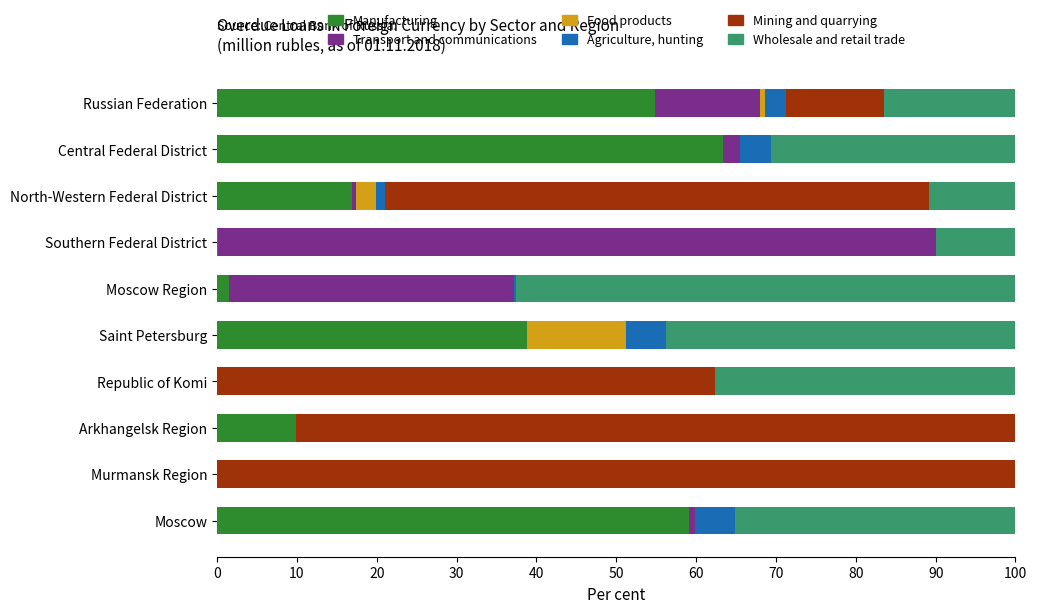

What is the highest value of the Manufacturing series?

63.4